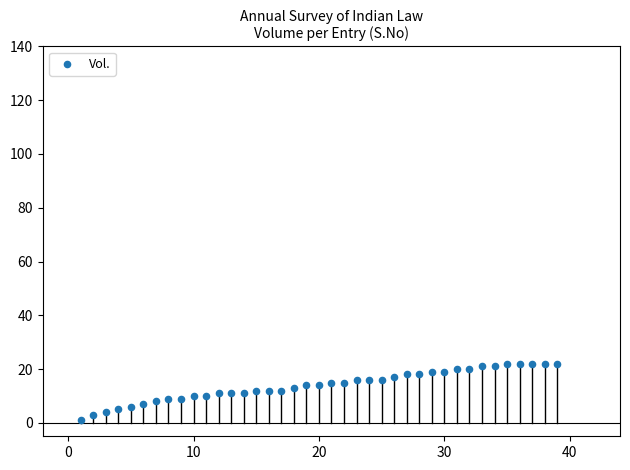

What is the range of X values (max minus min)?

38